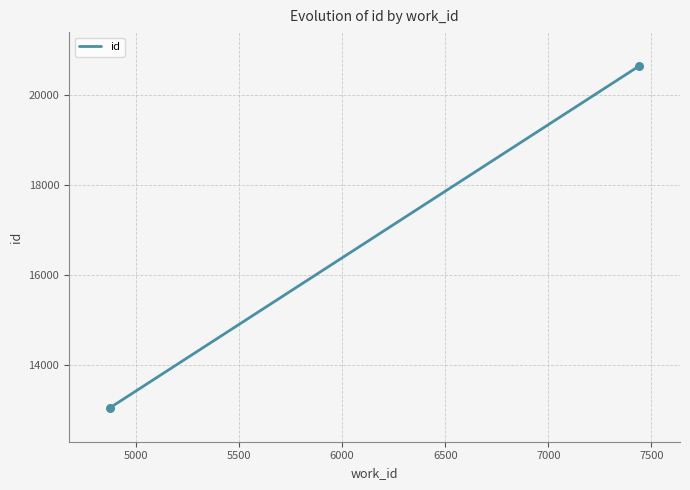

What is the difference between the maximum and minimum values?

7587.0